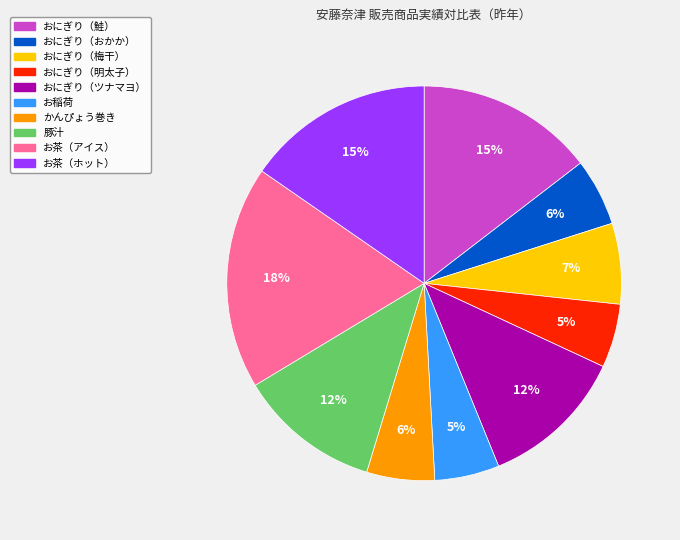

What is the largest slice in the pie chart?

お茶（アイス）